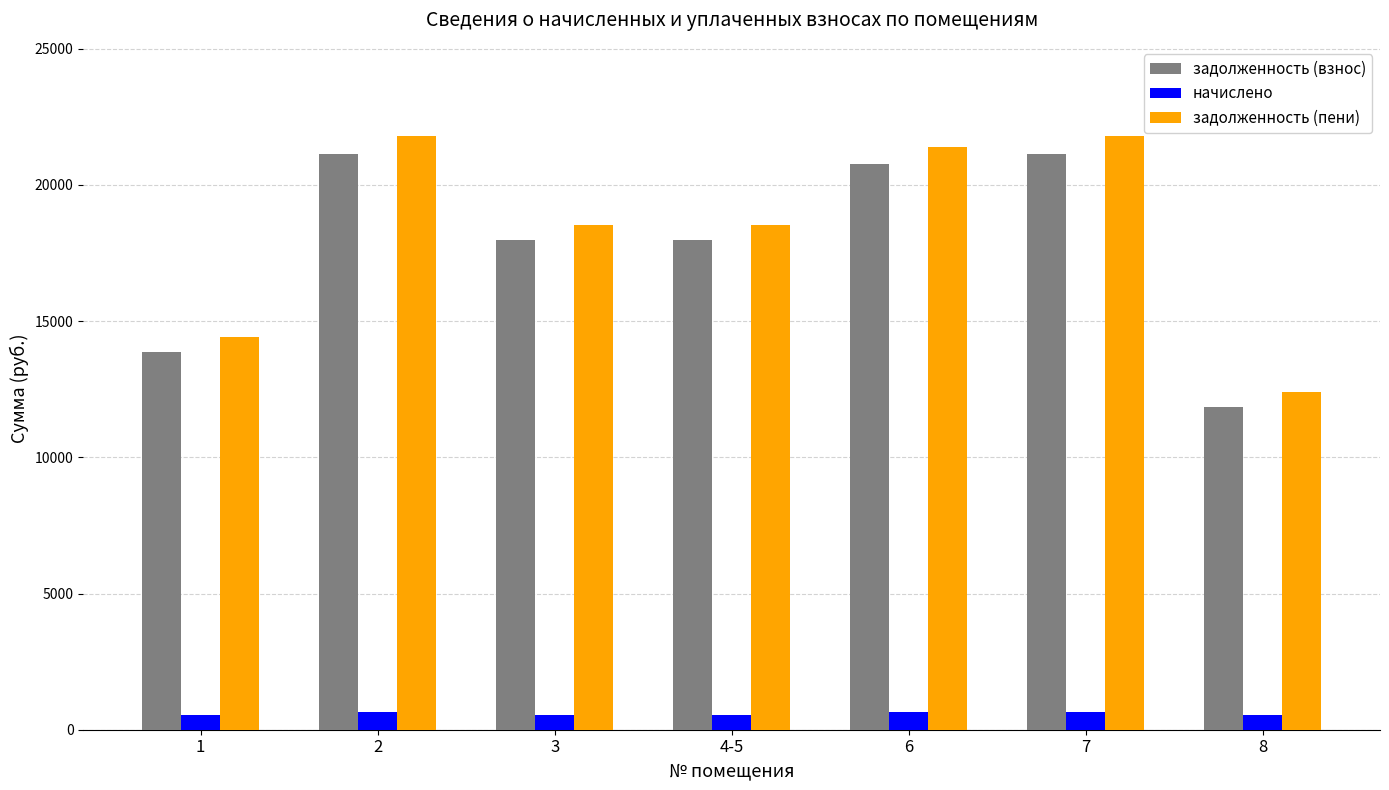

Count the number of categories in the chart.

7